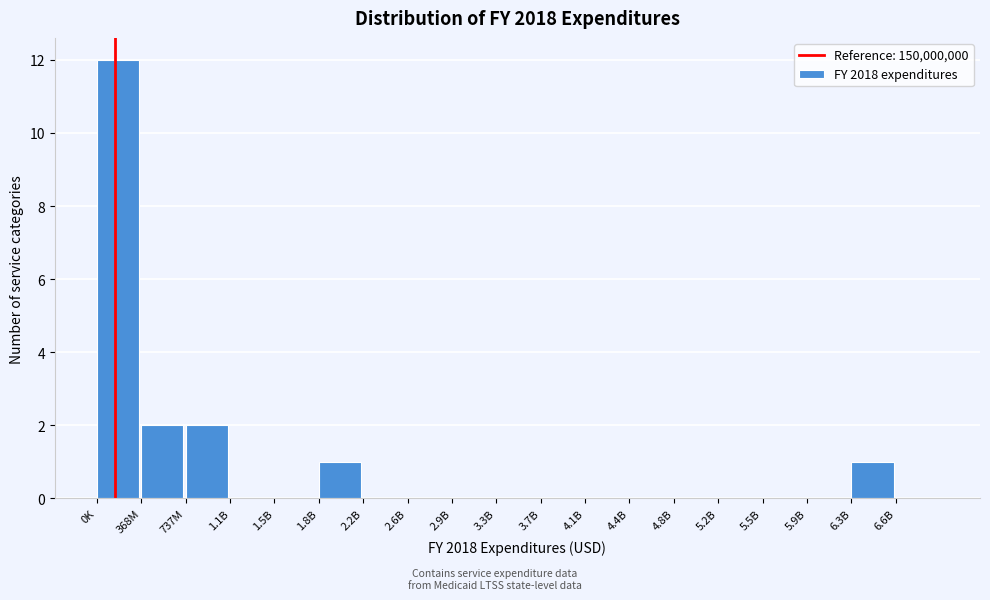

Reading left to right, extract all data points from this chart.

0K=12	368M=2	737M=2	1.1B=0	1.5B=0	1.8B=1	2.2B=0	2.6B=0	2.9B=0	3.3B=0	3.7B=0	4.1B=0	4.4B=0	4.8B=0	5.2B=0	5.5B=0	5.9B=0	6.3B=1	6.6B=0